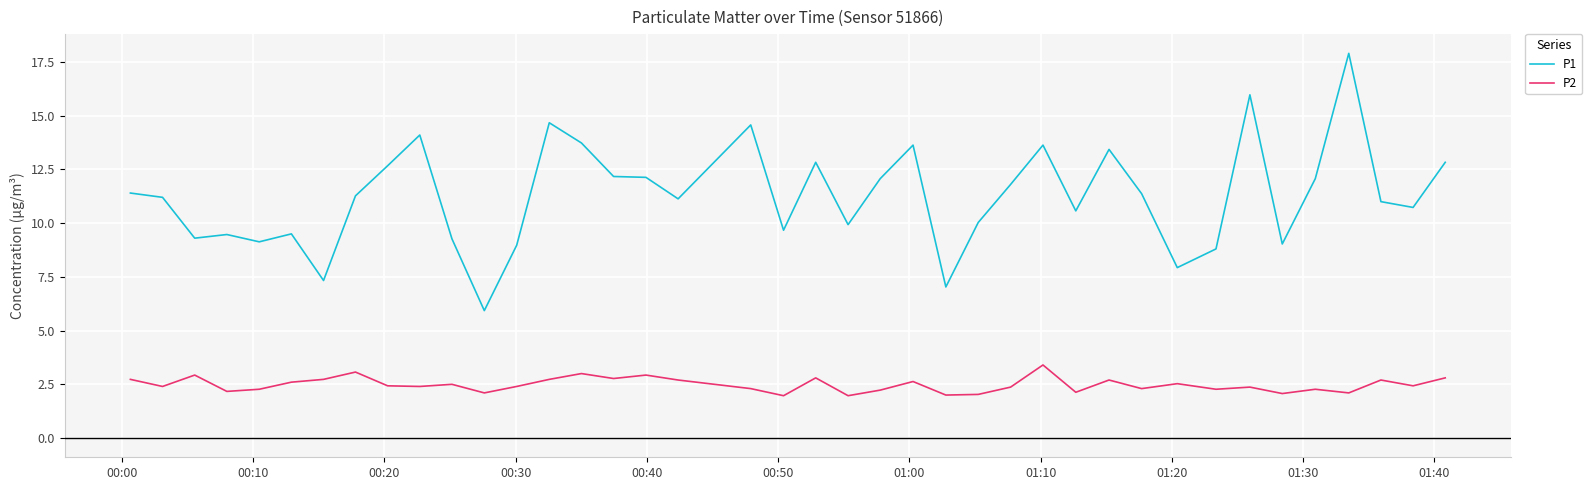

Which series has the widest spread of values?

P1